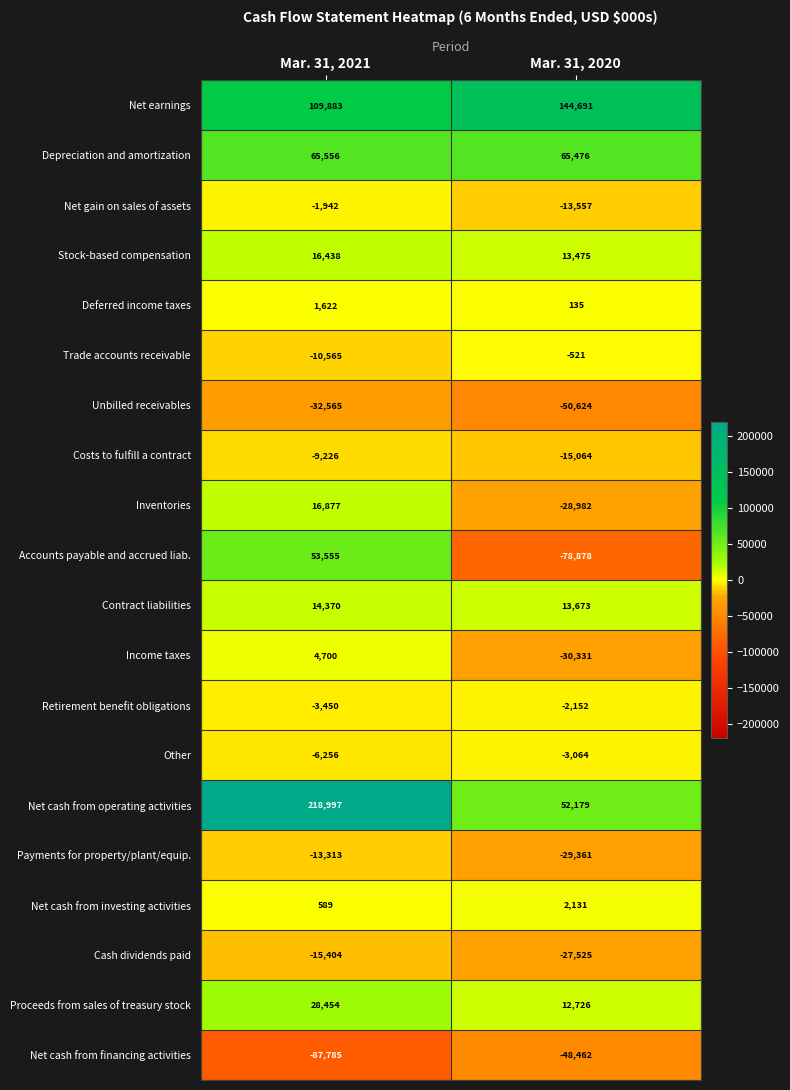

At how many categories does at least one series exceed 22106?

2